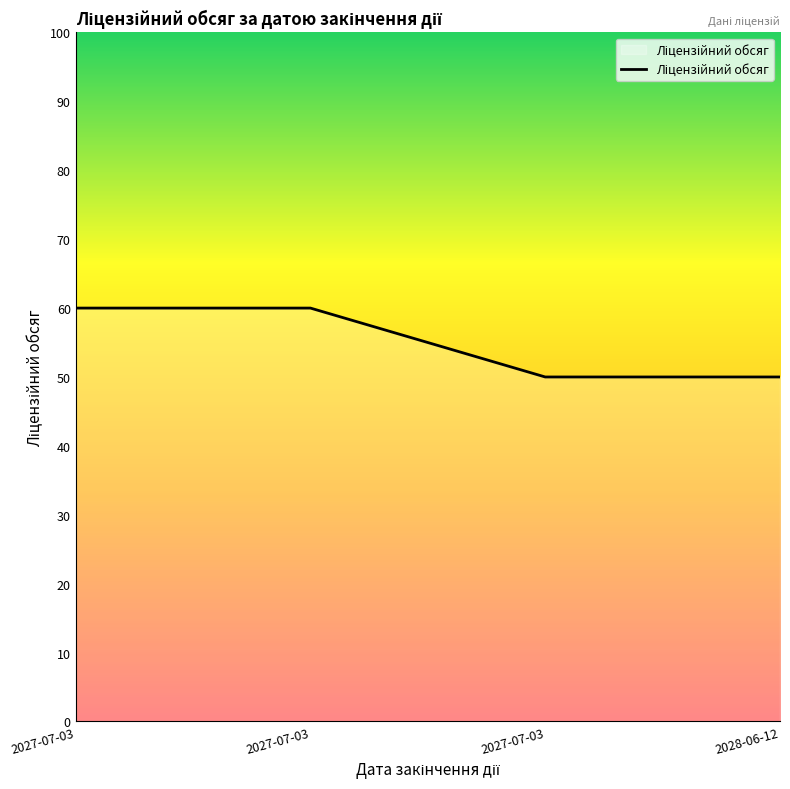

How many distinct data groups are displayed?

1